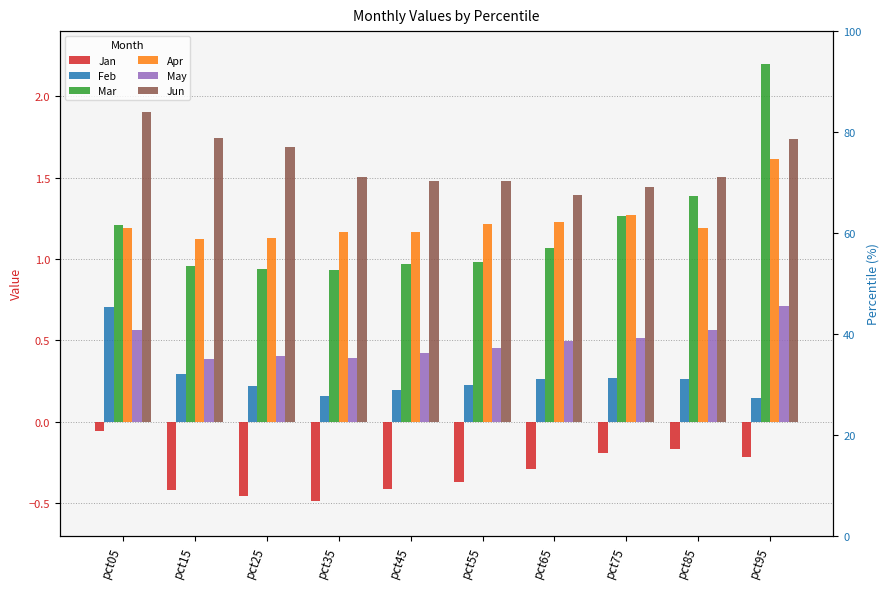

Where is Jan nearest to the value 0?

pct05